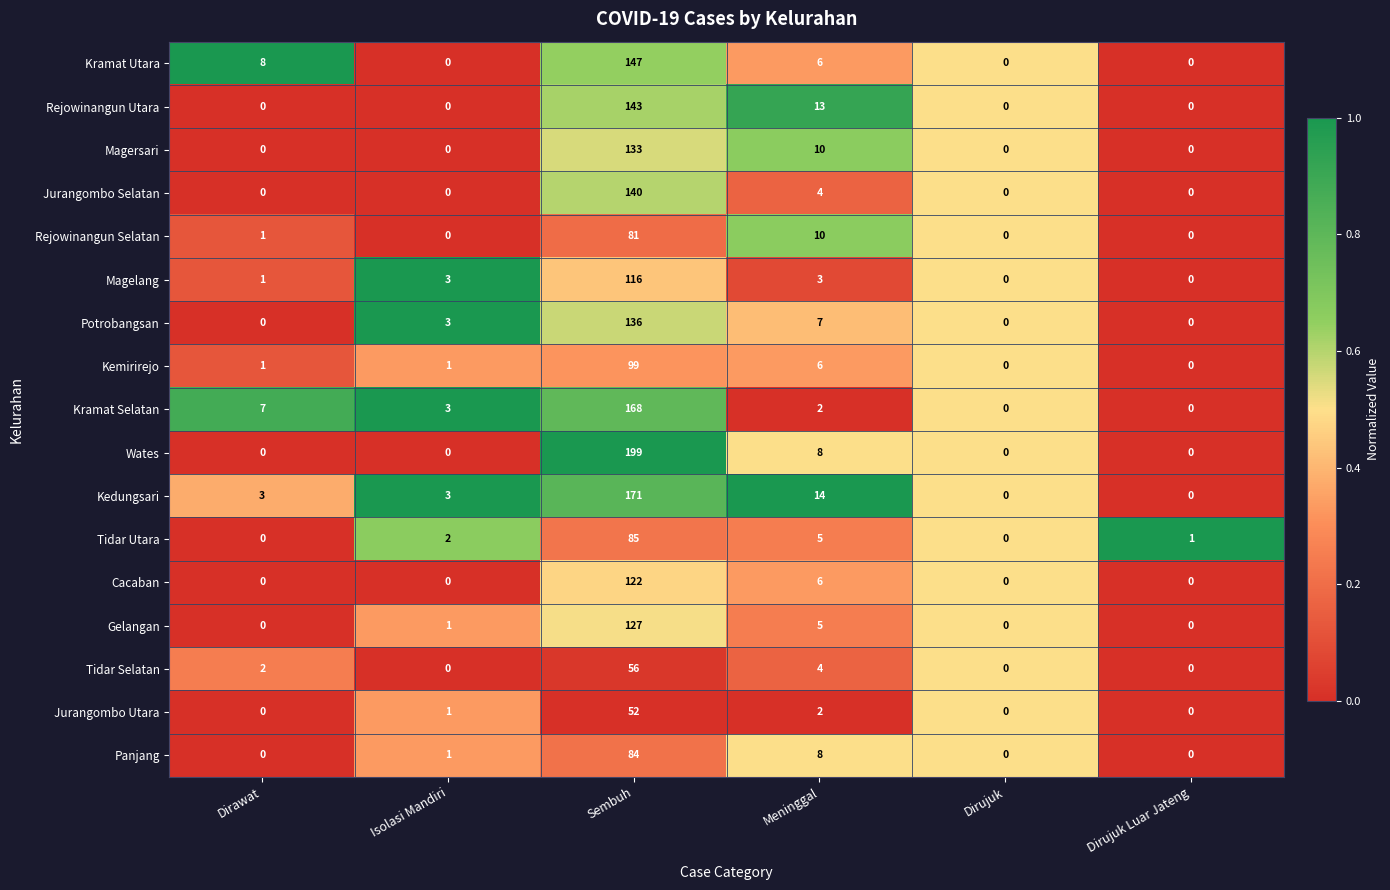

What is the difference between the highest and lowest values at Dirawat?

8